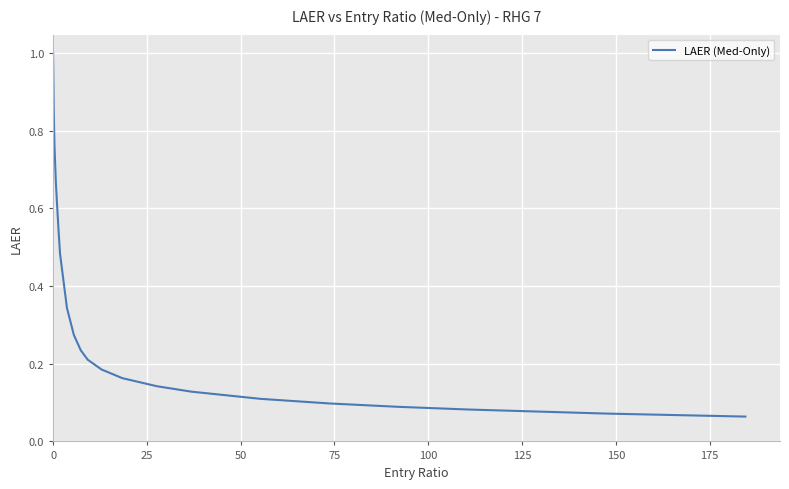

What is the difference between the maximum and minimum values?

0.9